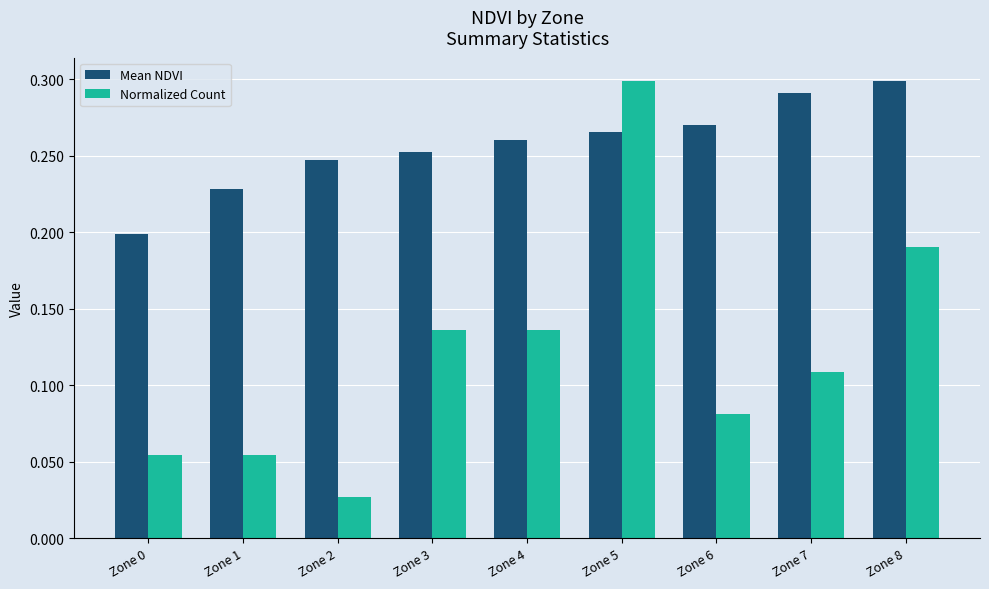

Which series has the widest spread of values?

Normalized Count